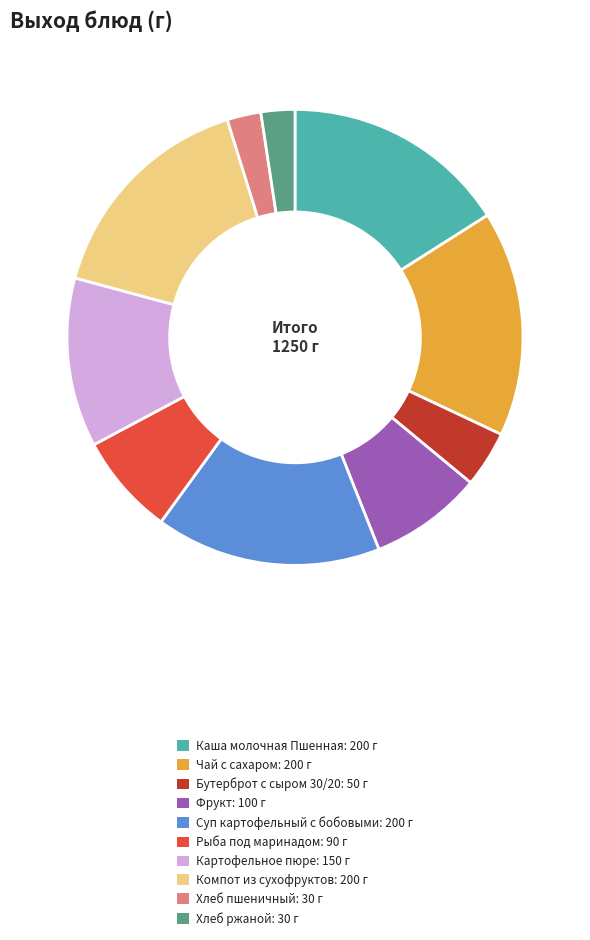

Approximately how many times larger is the value at Рыба под маринадом compared to Картофельное пюре?

0.6